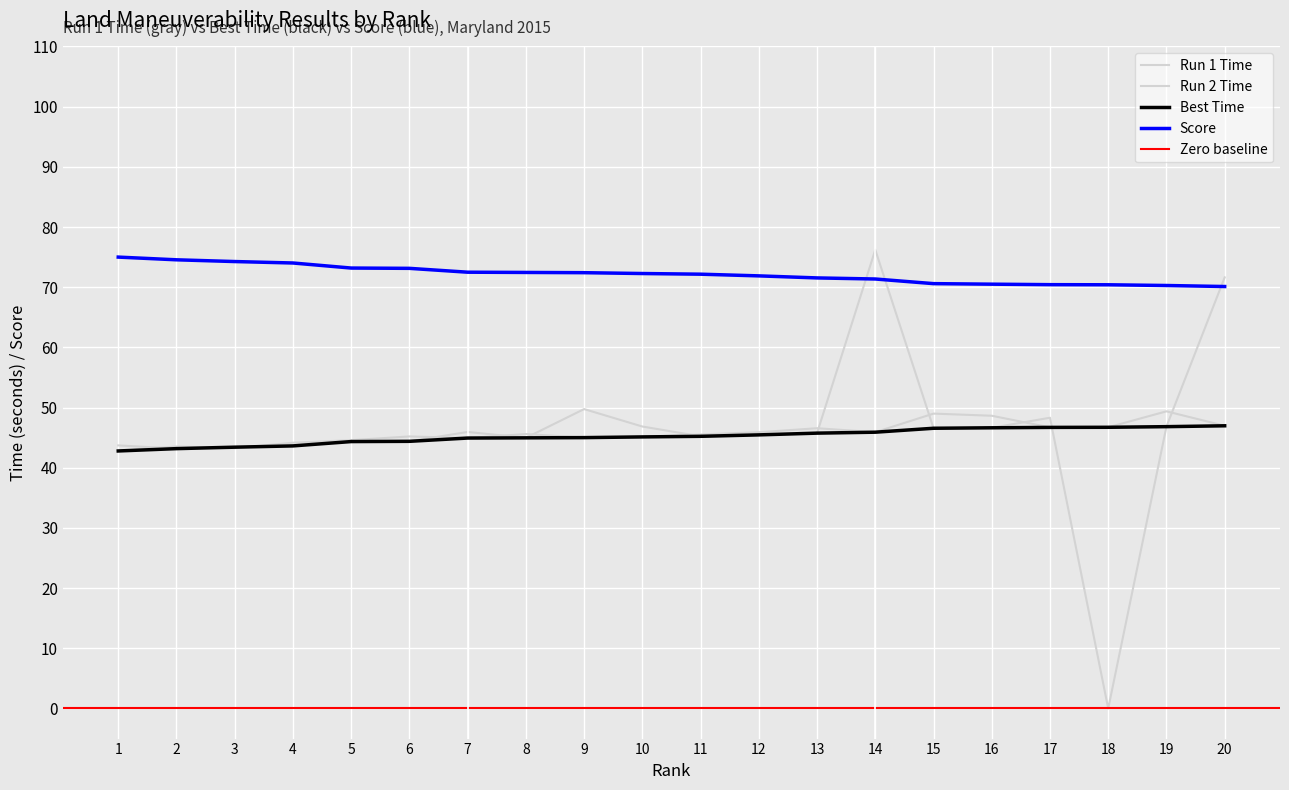

What is the sum of all Score values?

1443.0